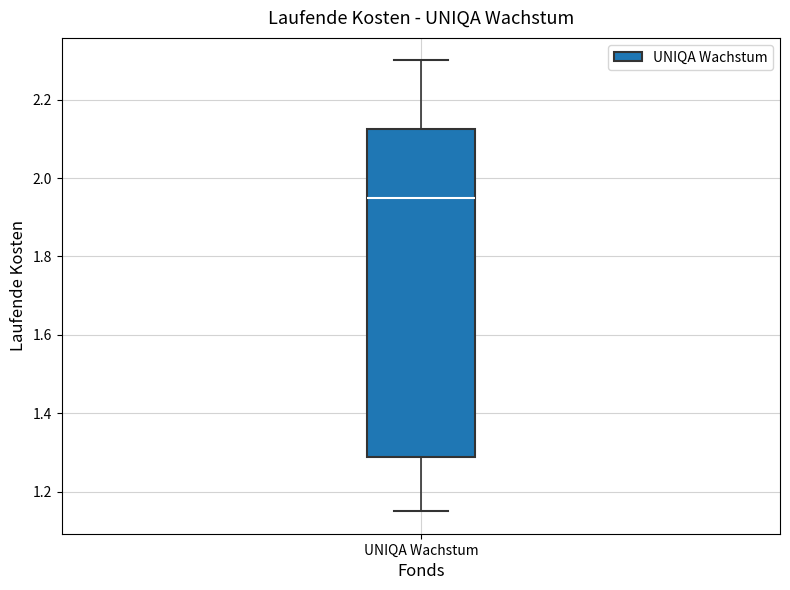

Where does the upper whisker of the box for UNIQA Wachstum end on the y-axis? The values are not printed on the chart, so give them approximately, as read against the axis.

2.30